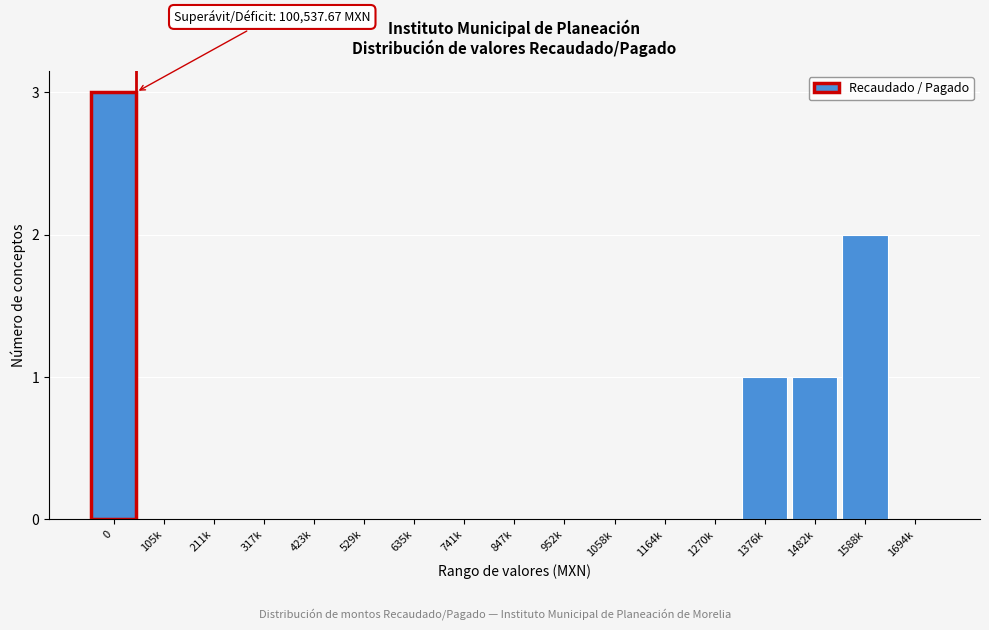

Reading left to right, transcribe all the data shown in this chart.

0=3	105k=0	211k=0	317k=0	423k=0	529k=0	635k=0	741k=0	847k=0	952k=0	1058k=0	1164k=0	1270k=0	1376k=1	1482k=1	1588k=2	1694k=0